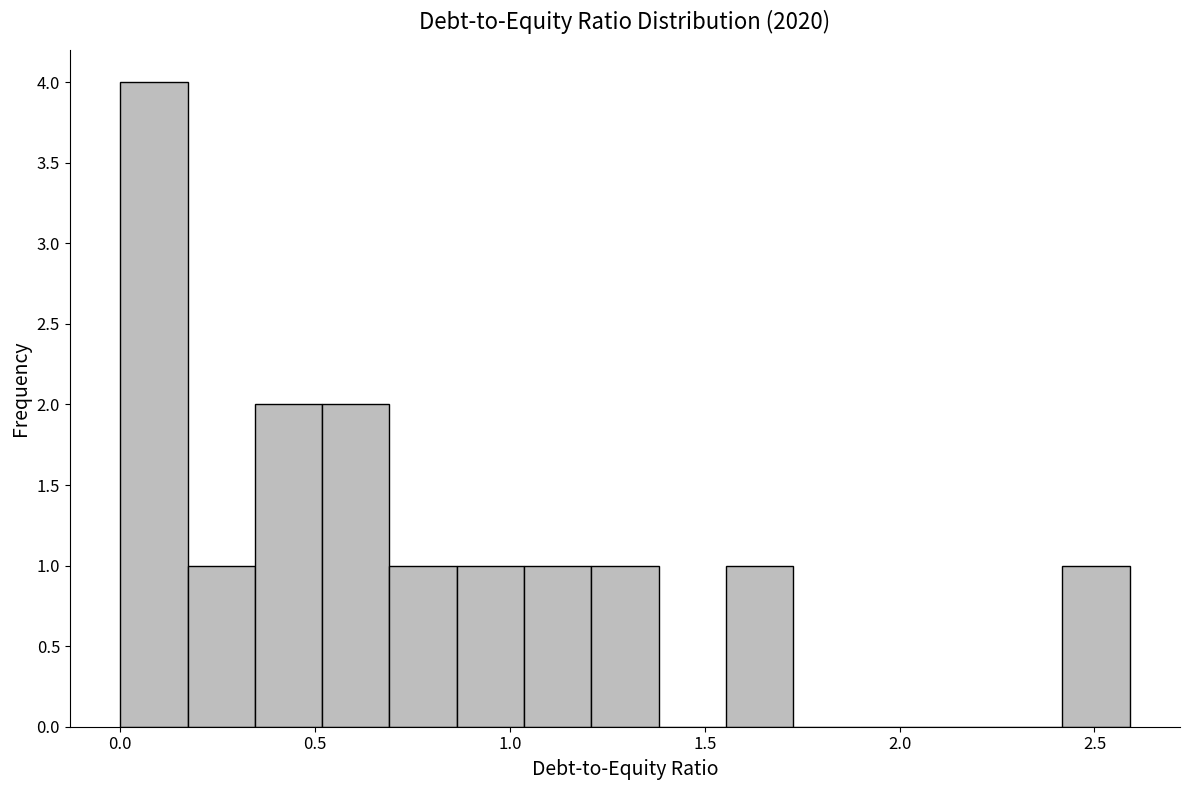

Read against the x-axis, roughly where is the centre of the tallest bar?

0.10